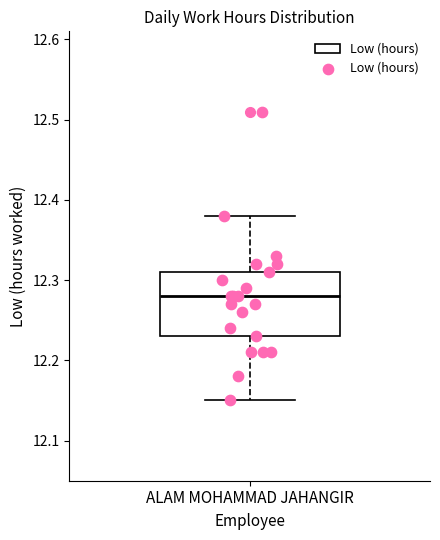

Where does the upper whisker of the box for ALAM MOHAMMAD JAHANGIR end on the y-axis? The values are not printed on the chart, so give them approximately, as read against the axis.

12.38